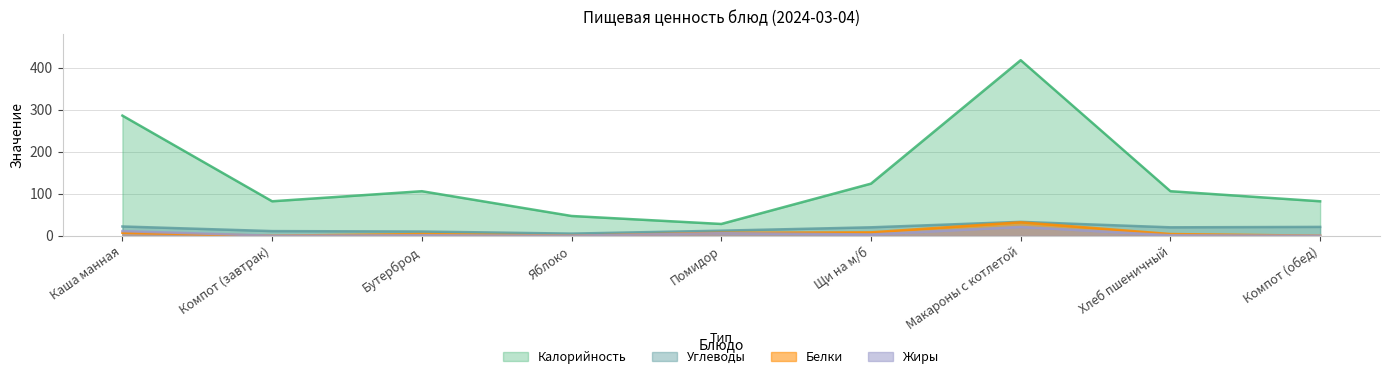

Which has a higher value, Компот (завтрак) or Хлеб пшеничный?

Хлеб пшеничный